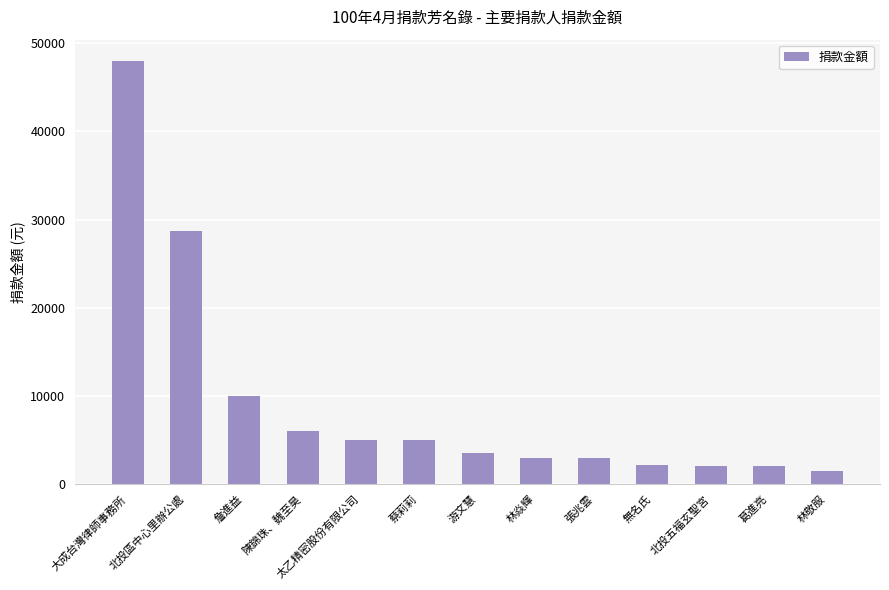

What is the sum of all values?

119932